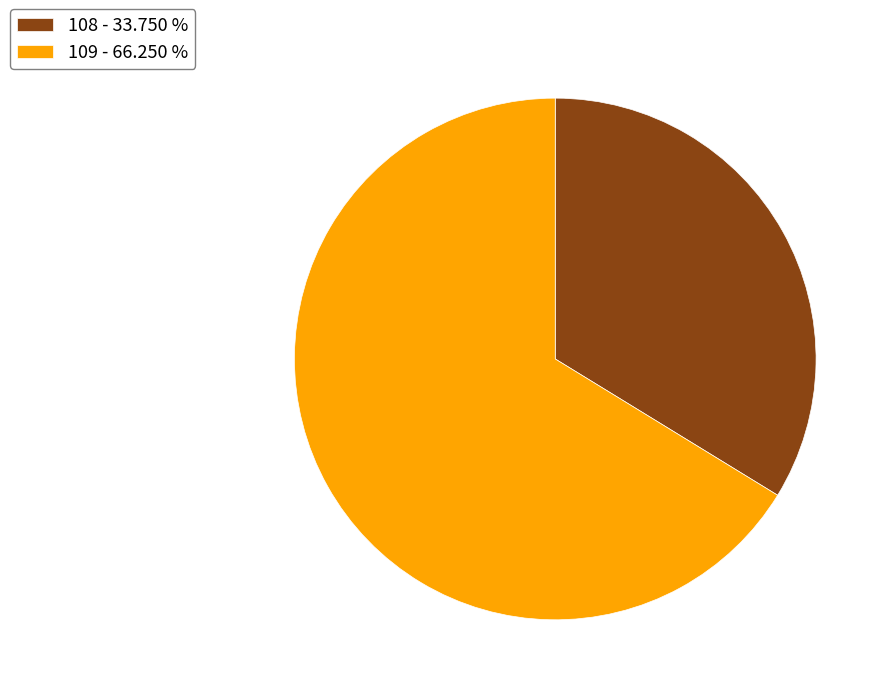

Between 108 and 109, which is larger?

109